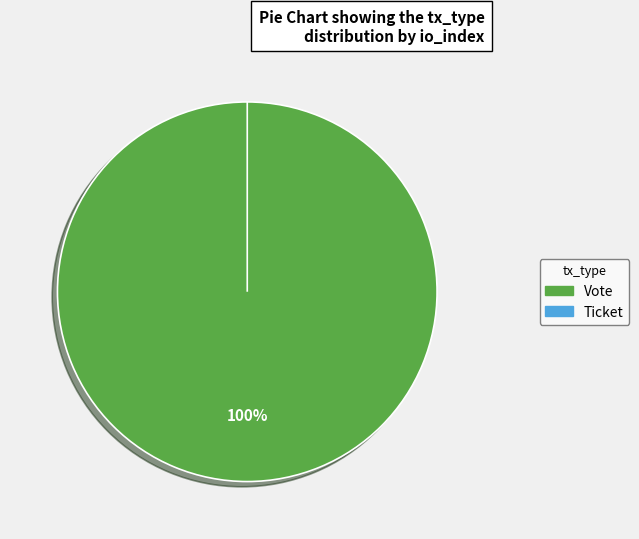

How many segments does this pie chart have?

2